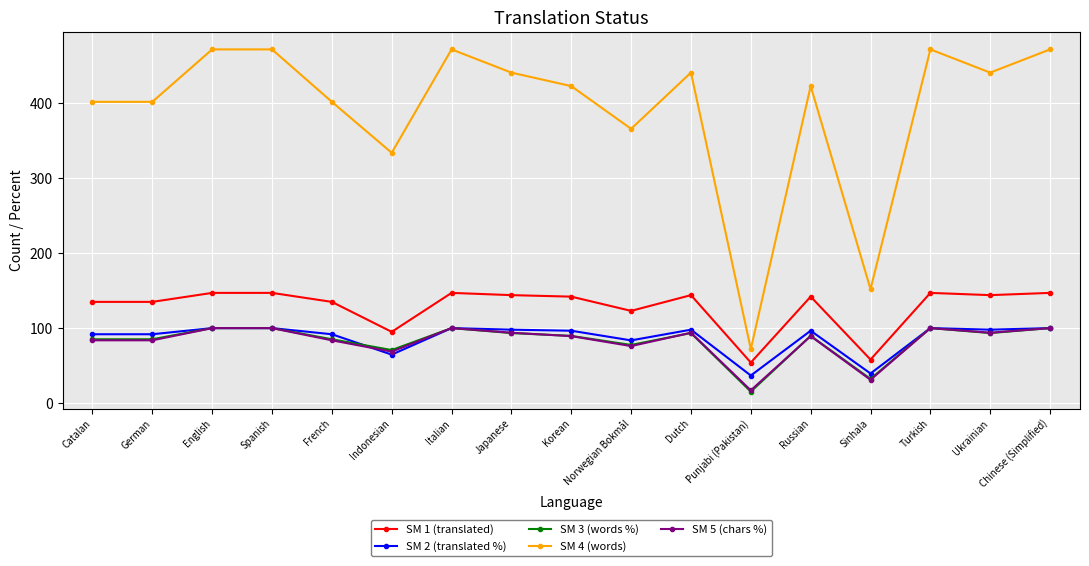

Read the SM 2 (translated %) value at Russian.

96.5